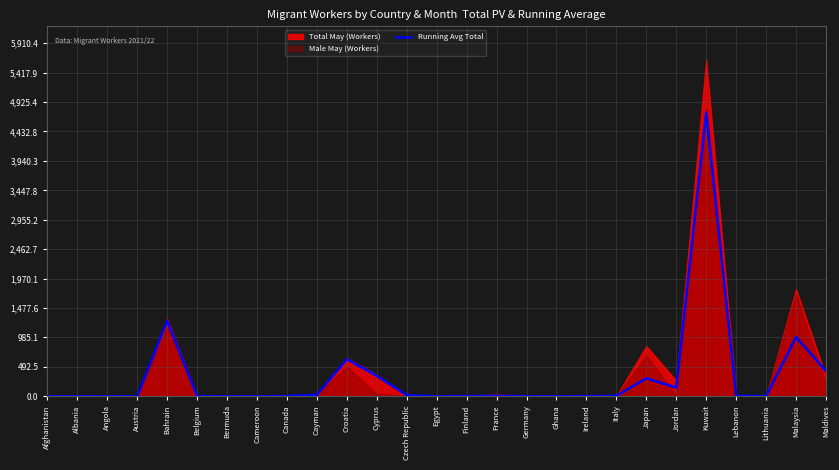

Where is the first local minimum?

Austria